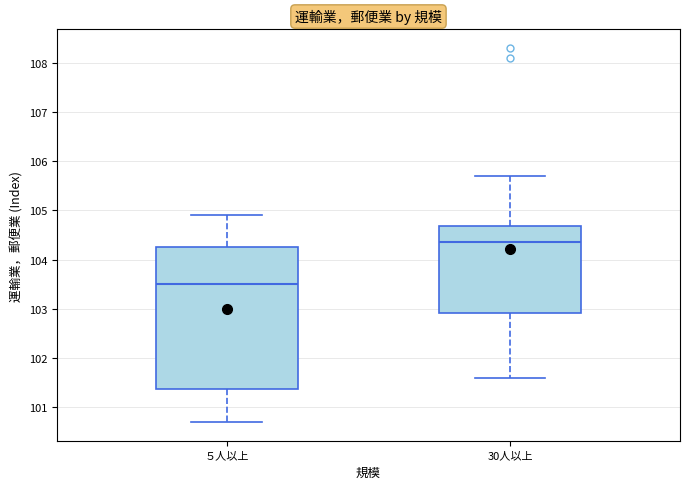

Reading left to right, transcribe this box plot: for each box, give where its median line is, the range the box spans, and where its two whiskers end, as read against the y-axis. The values are not printed on the chart, so give them approximately, as read against the axis.

５人以上: median 103.5, box 101.4 to 104.3, whiskers 100.7 to 104.9
30人以上: median 104.4, box 102.9 to 104.7, whiskers 101.6 to 105.7